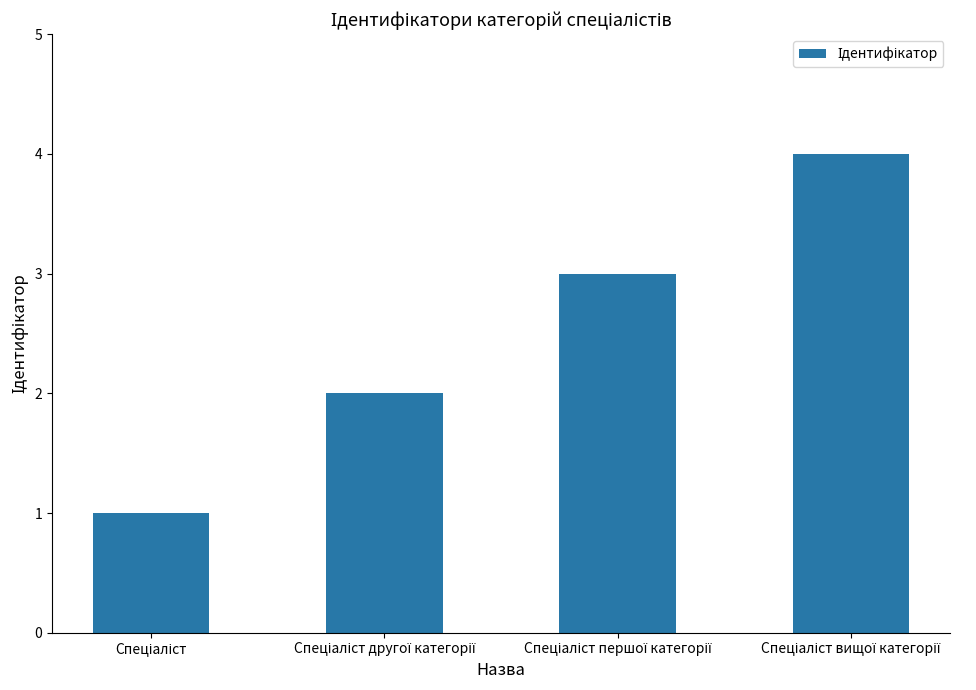

What is the difference between the maximum and minimum values?

3